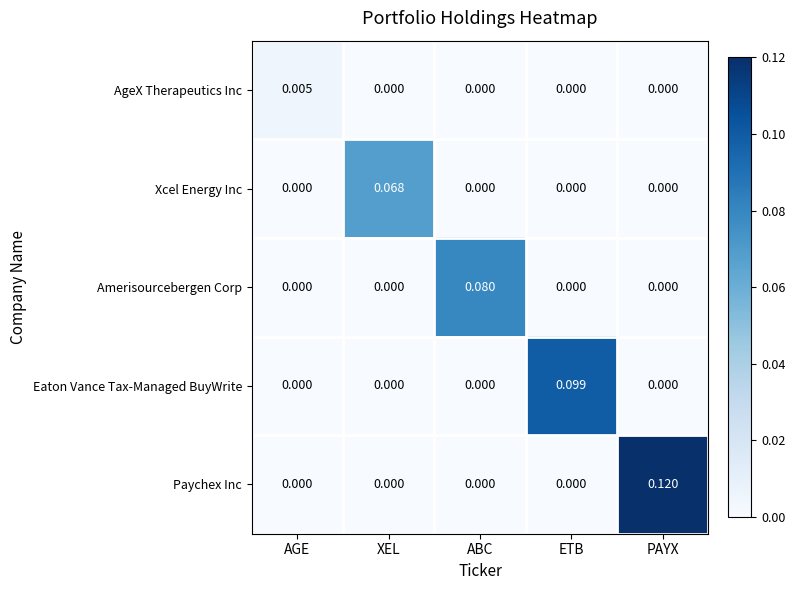

Which series changed the most between XEL and ETB?

Eaton Vance Tax-Managed BuyWrite